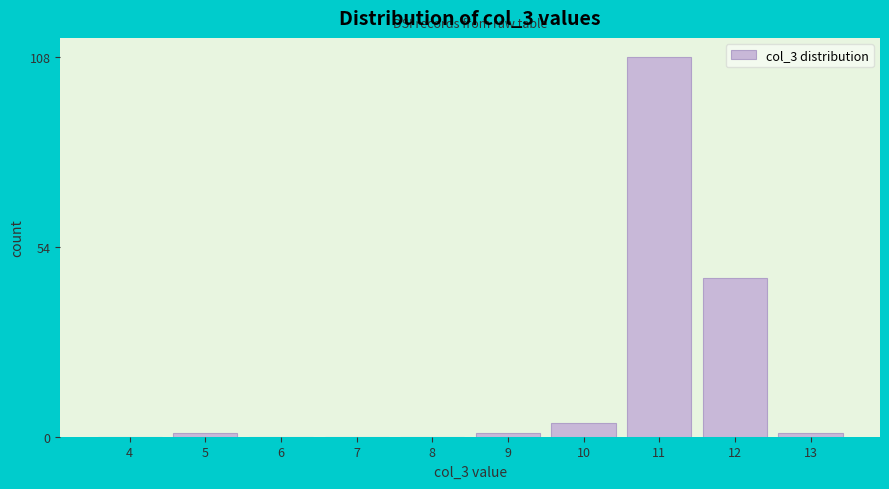

Reading right to left, extract all data points from this chart.

13=1	12=45	11=108	10=4	9=1	8=0	7=0	6=0	5=1	4=0